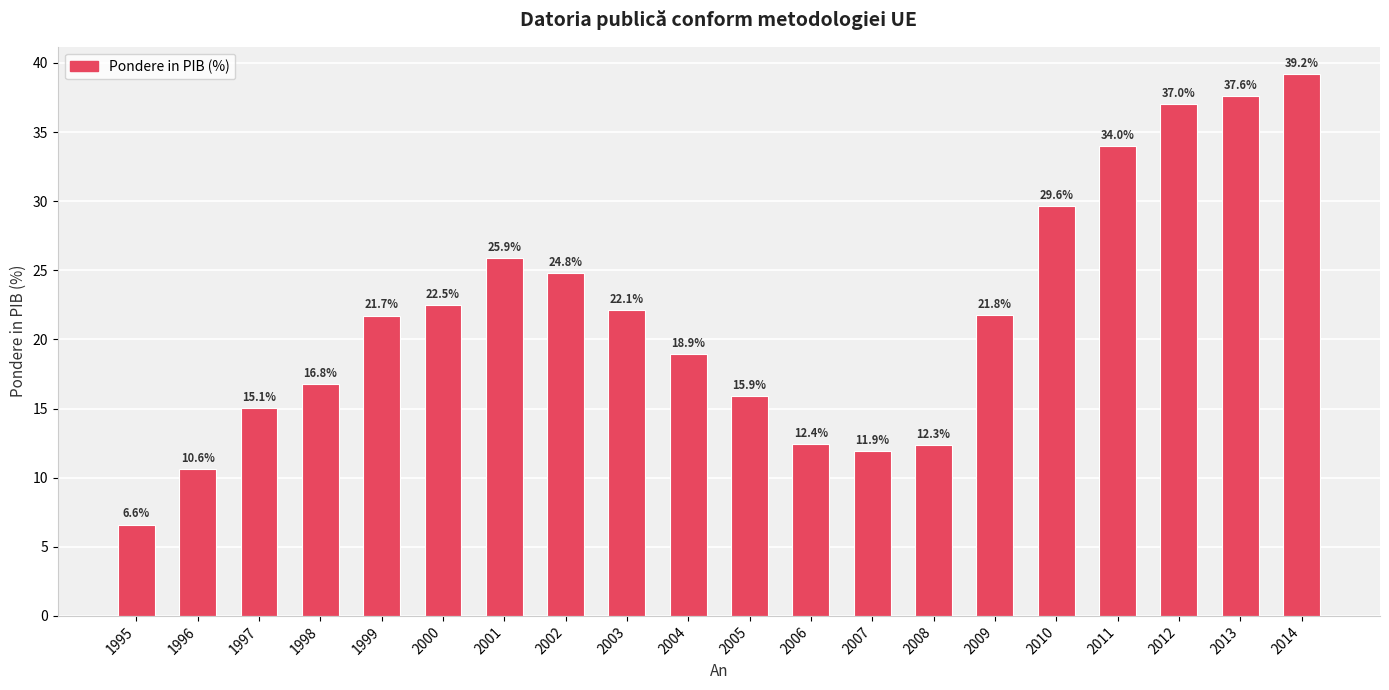

Reading right to left, what are all the values shown in this chart?

39.2	37.6	37.0	34.0	29.6	21.8	12.3	11.9	12.4	15.9	18.9	22.1	24.8	25.9	22.5	21.7	16.8	15.1	10.6	6.6